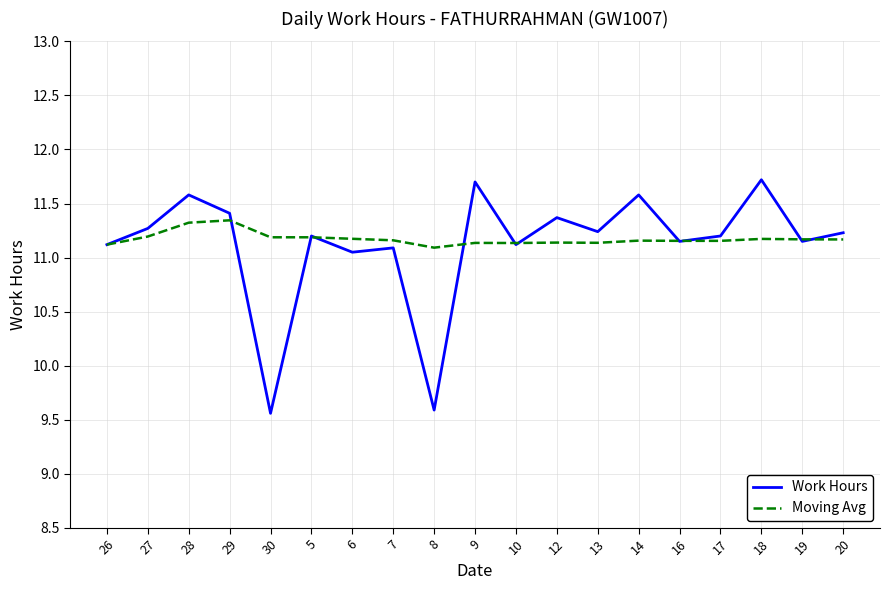

What position from the right is 5?

14